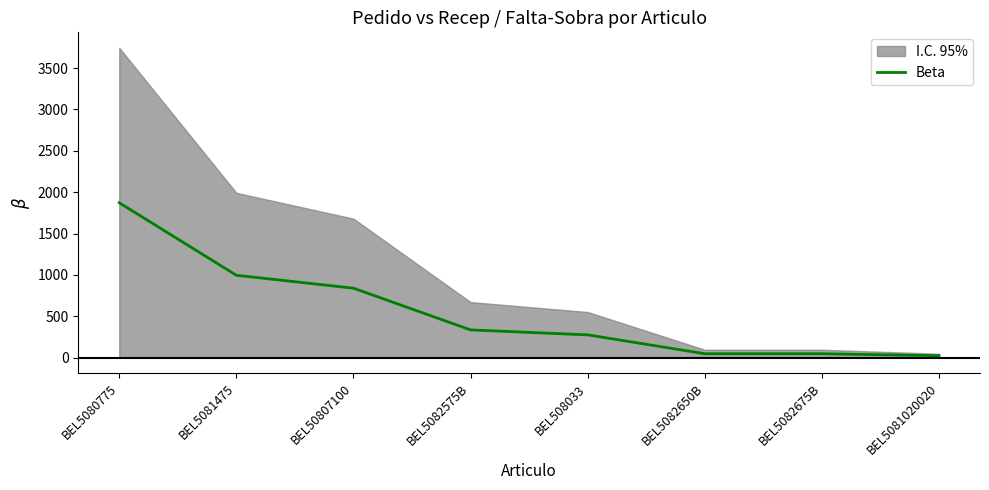

Reading left to right, extract all data points from this chart.

1872	996	840	336	276	48	48	24